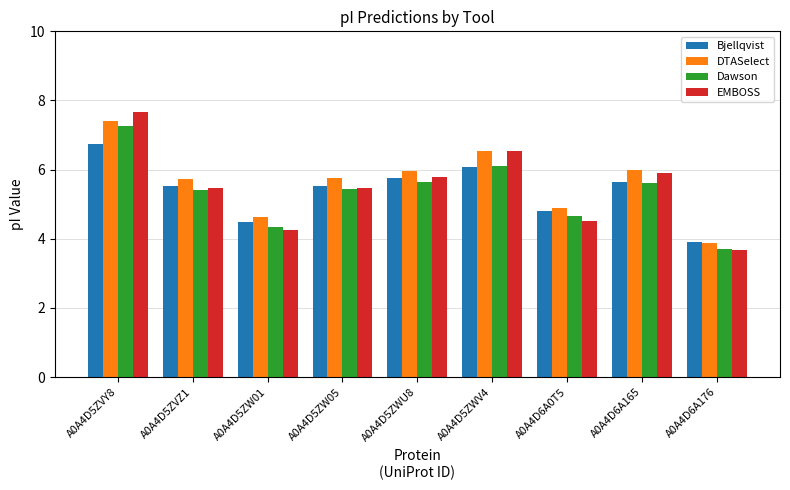

Which series has the largest total across all categories?

DTASelect